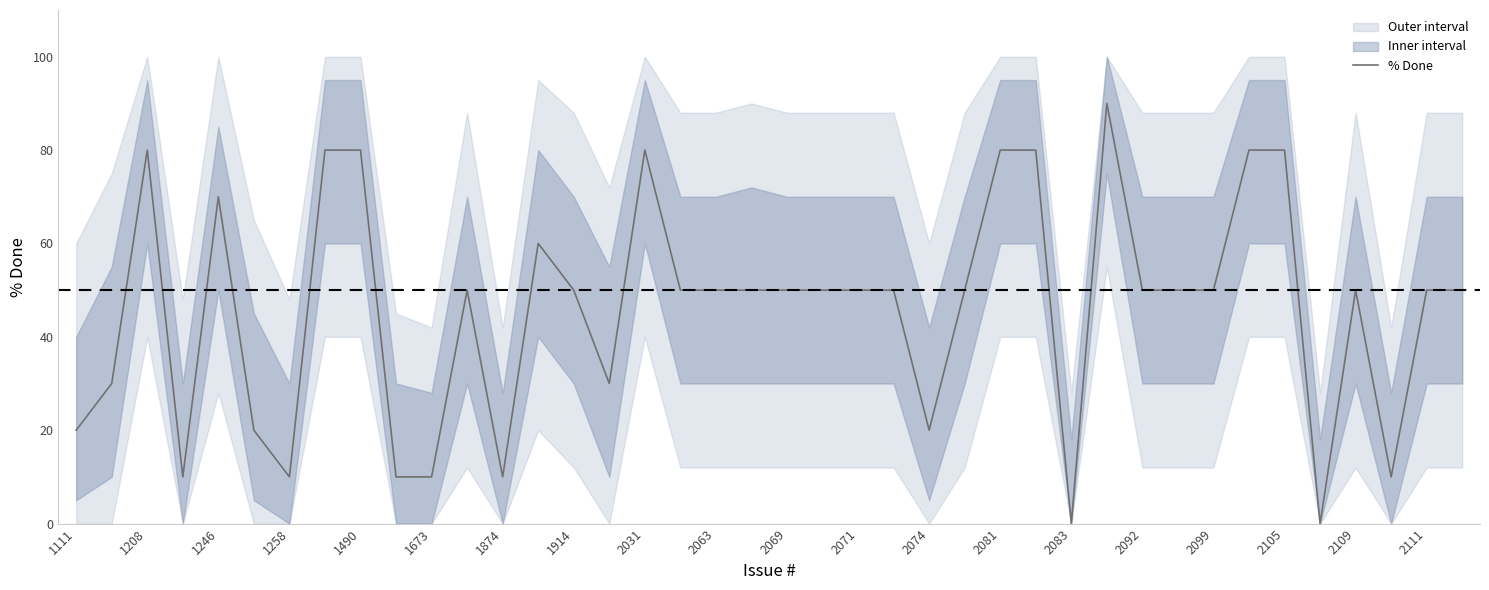

Is it true that % Done equals 50 at 2069?

True